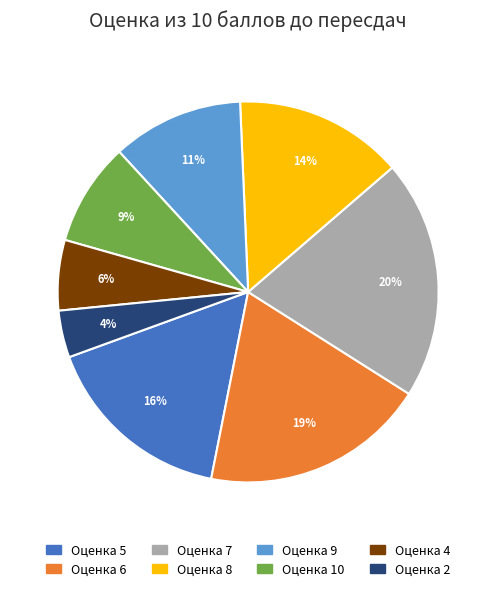

How many slices are in this pie chart?

8